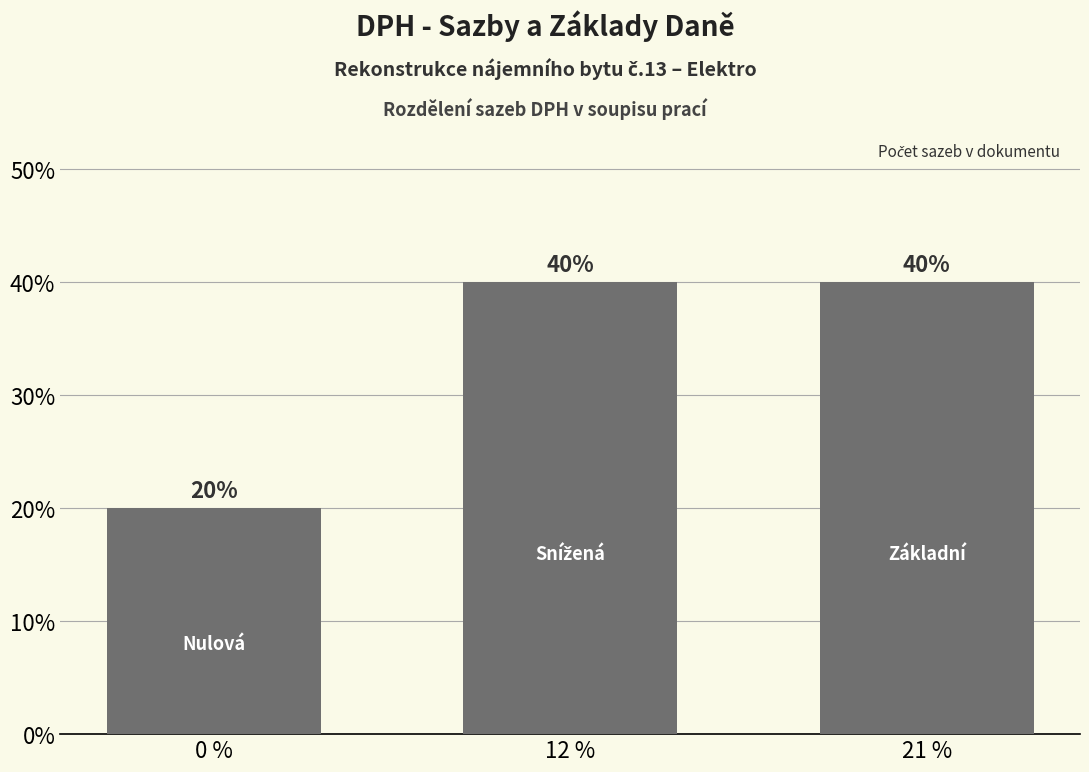

Reading left to right, extract all data points from this chart.

0 %=20	12 %=40	21 %=40